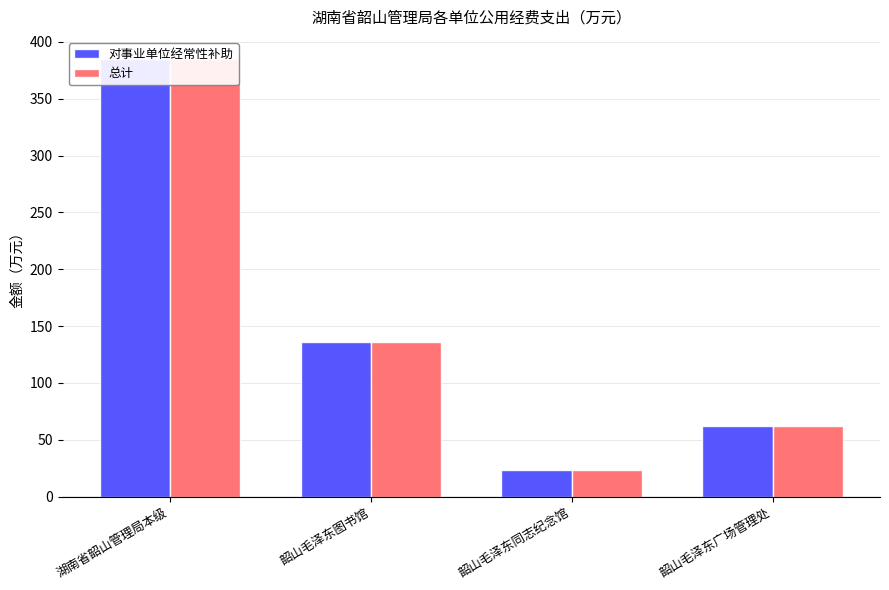

Count the number of categories in the chart.

4